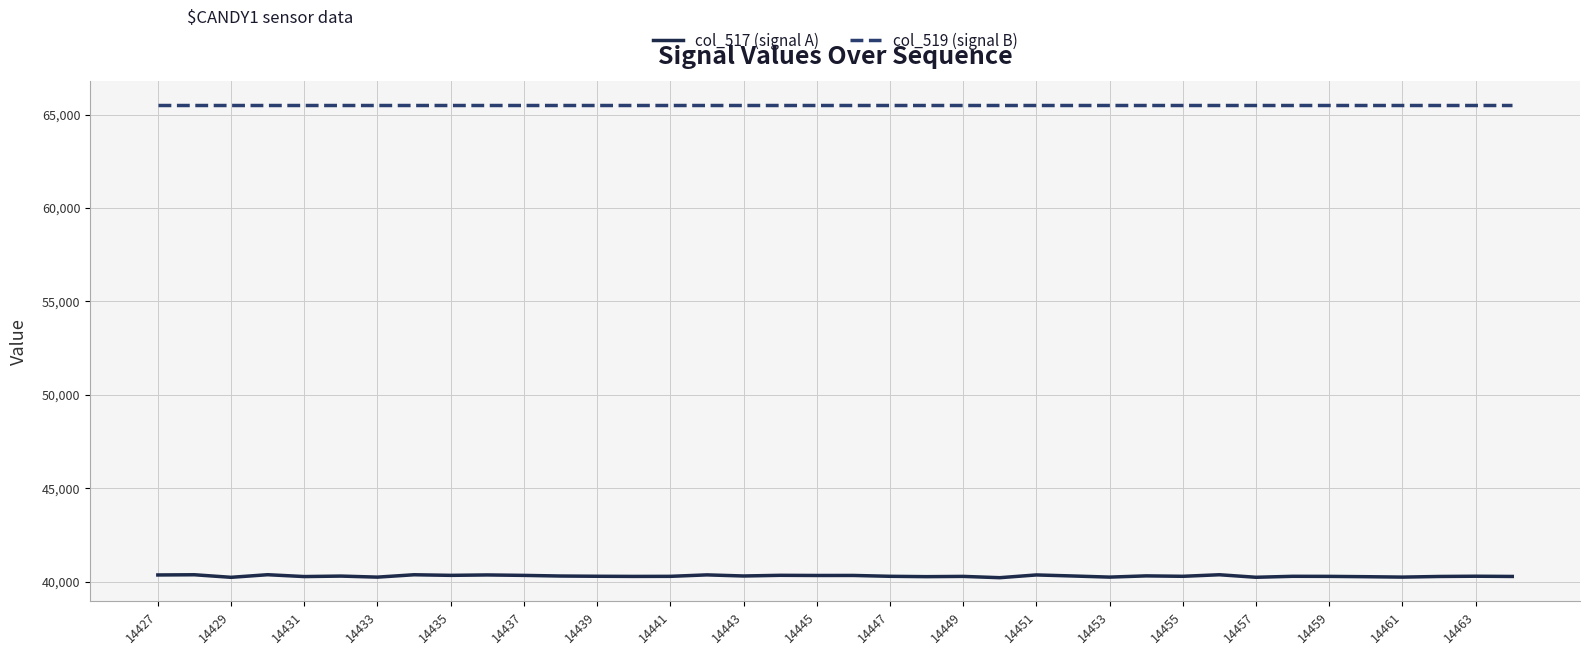

What is the highest value of the col_519 (signal B) series?

65535